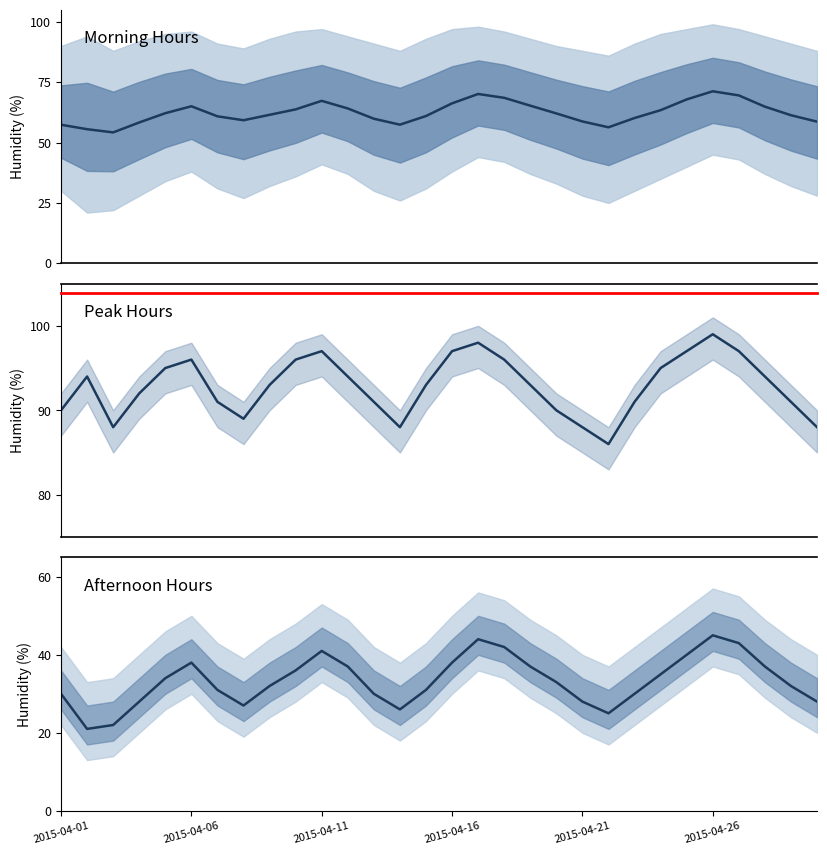

What is the label of the 30th point from the right?

2015-04-01